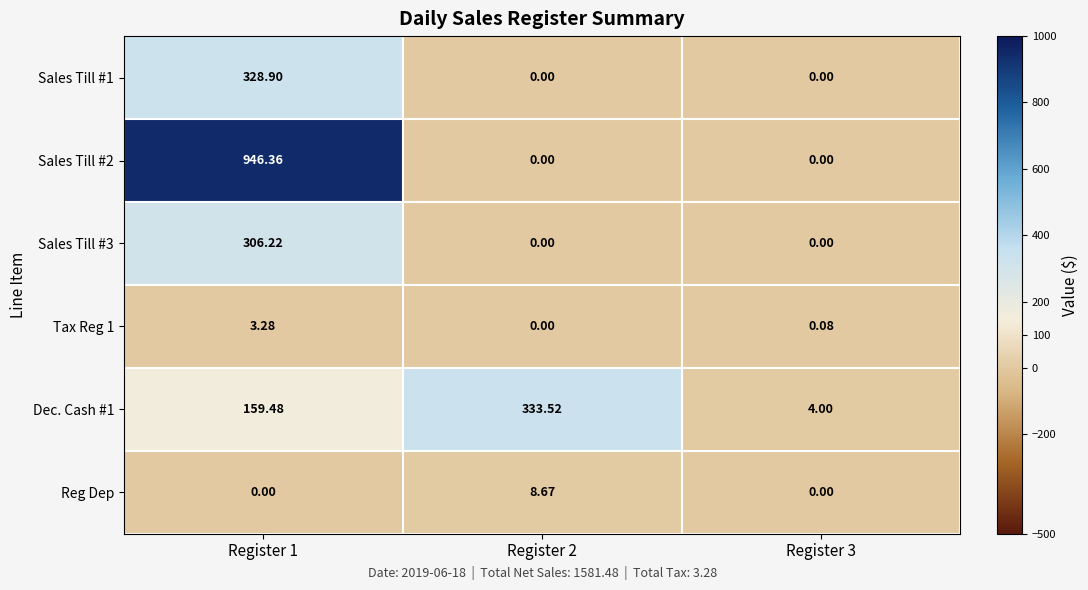

Which series has the largest total across all categories?

Sales Till #2